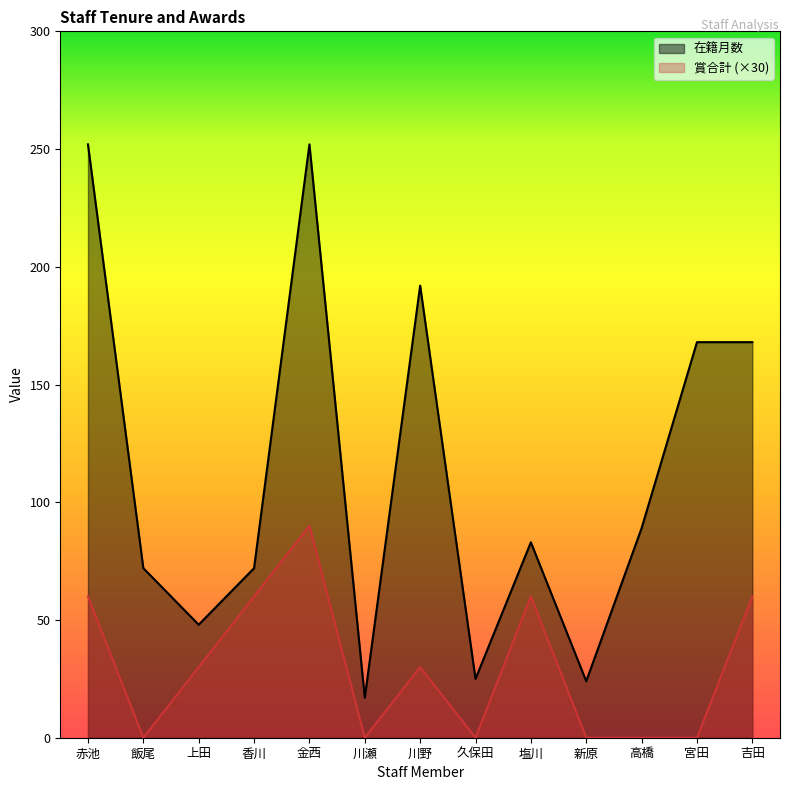

Rank the series at 高橋 from lowest to highest value.

賞合計 (×30), 在籍月数